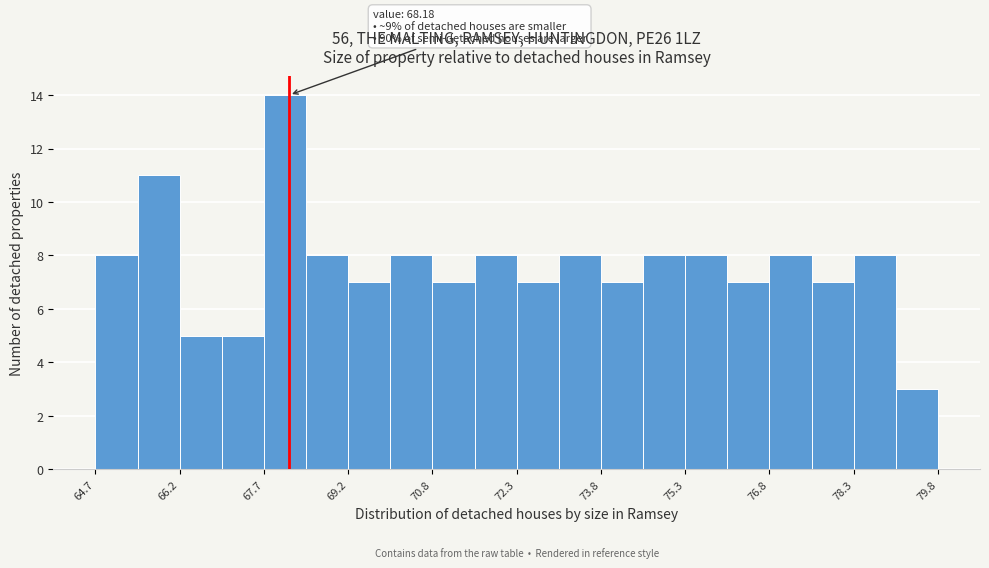

Around what value on the x-axis is the tallest bar? Give the approximate position of its centre, as read against the axis.

68.2